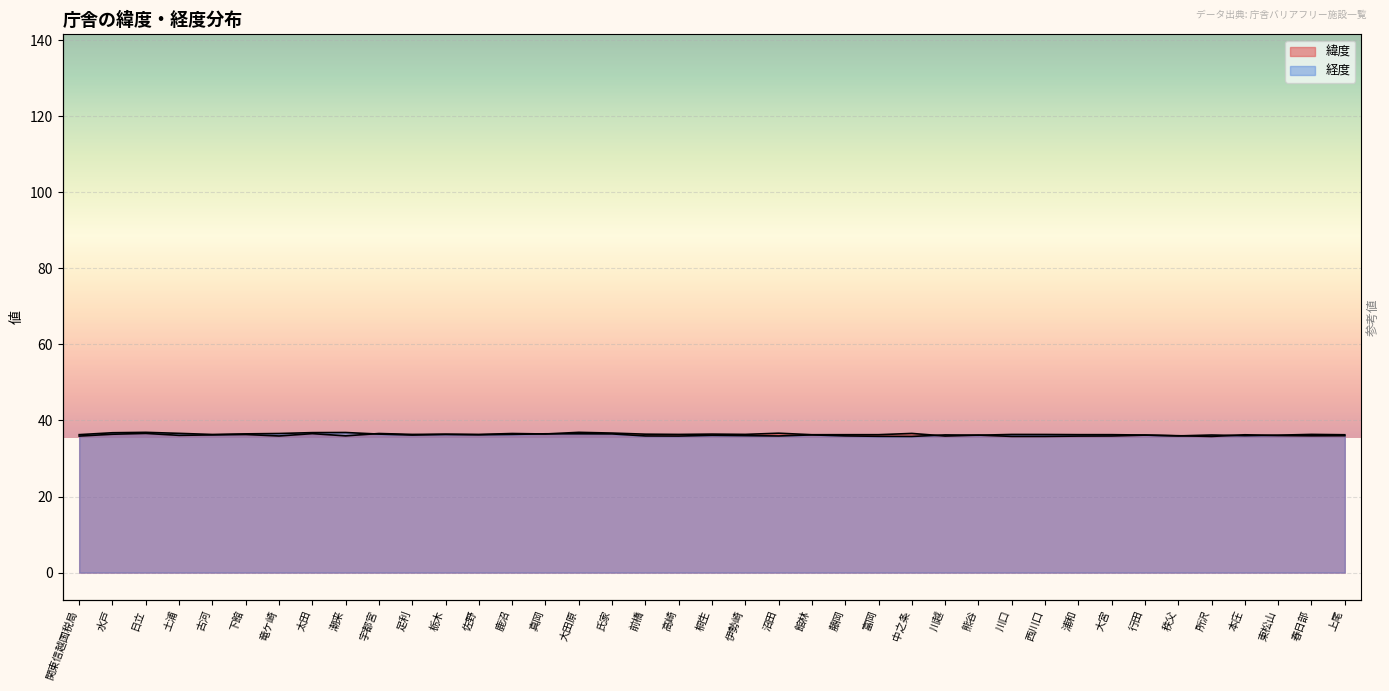

How many times do 緯度 and 経度 cross each other?

10